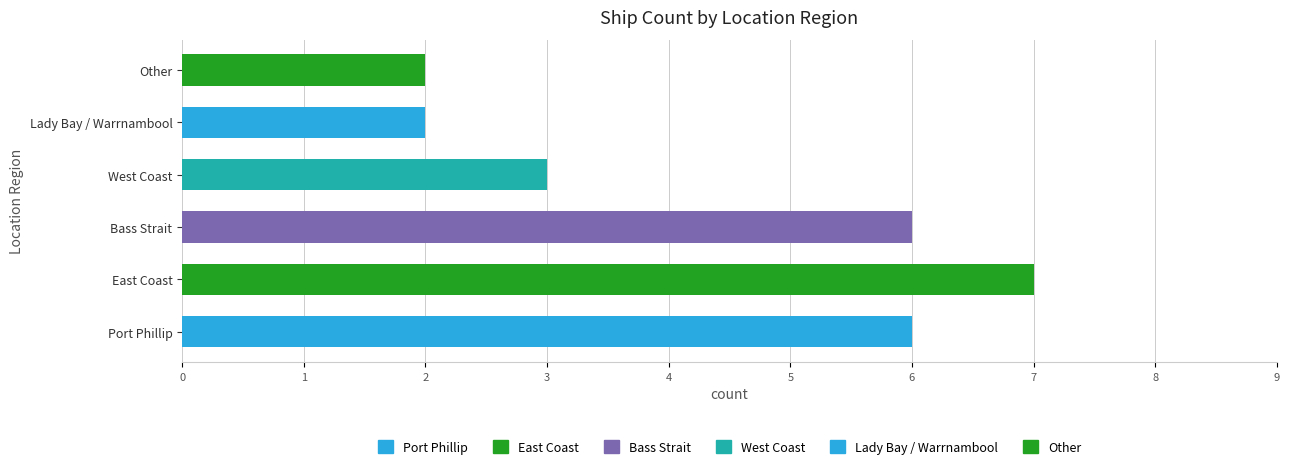

What is the average value?

4